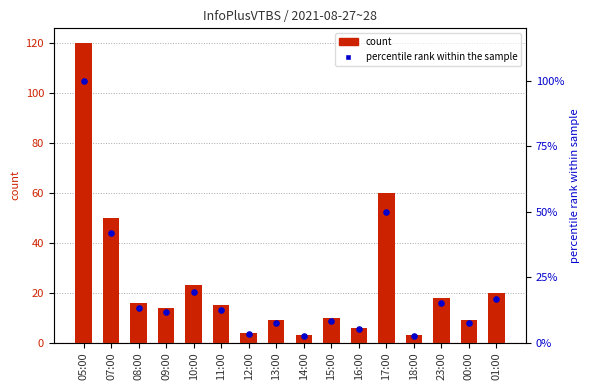

Is the value of percentile rank within the sample at 05:00 greater than the value of col_3 at 10:00?

Yes